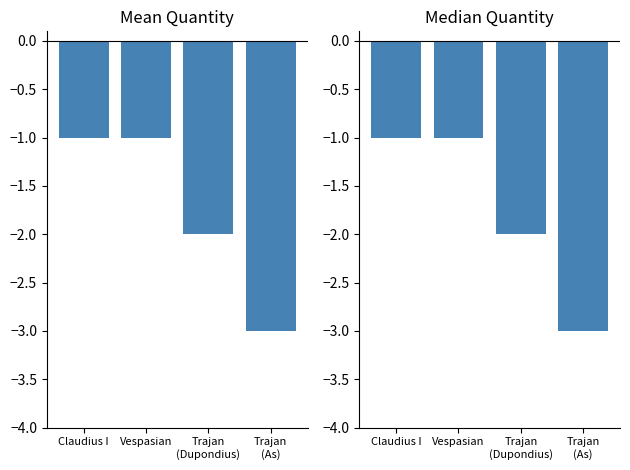

What is the approximate value at Trajan
(As)?

-3